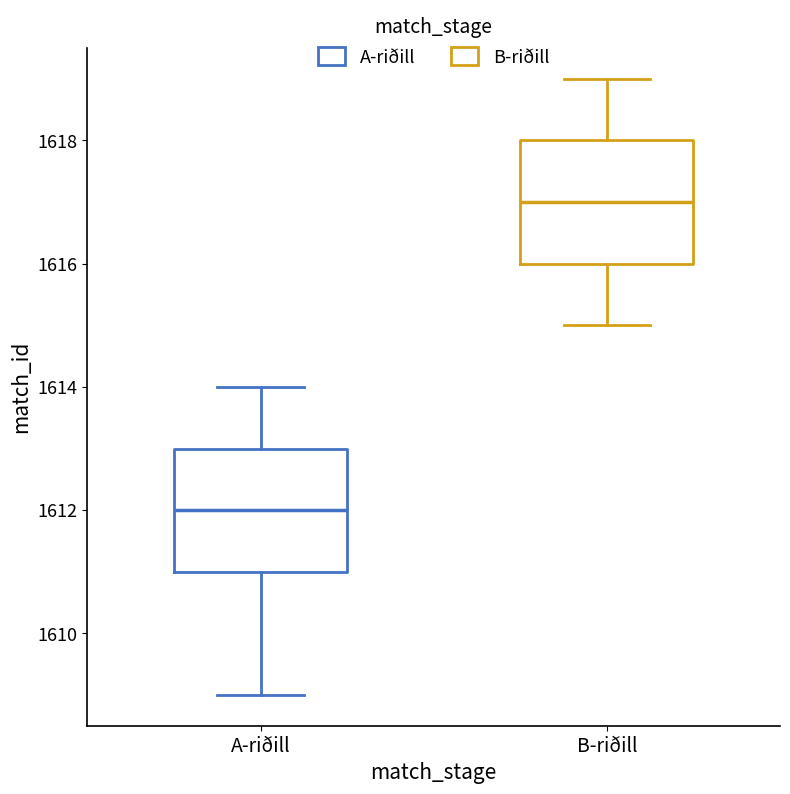

Reading left to right, read every box against the y-axis: the position of its median line, the range the box covers, and the ends of its whiskers. The values are not printed on the chart, so give them approximately, as read against the axis.

A-riðill: median 1612, box 1611 to 1613, whiskers 1609 to 1614
B-riðill: median 1617, box 1616 to 1618, whiskers 1615 to 1619